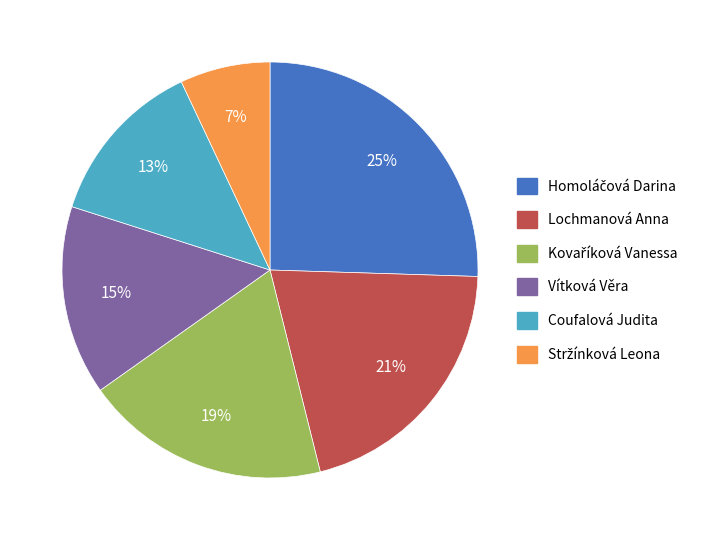

True or false: Coufalová Judita accounts for 13% of the total.

True